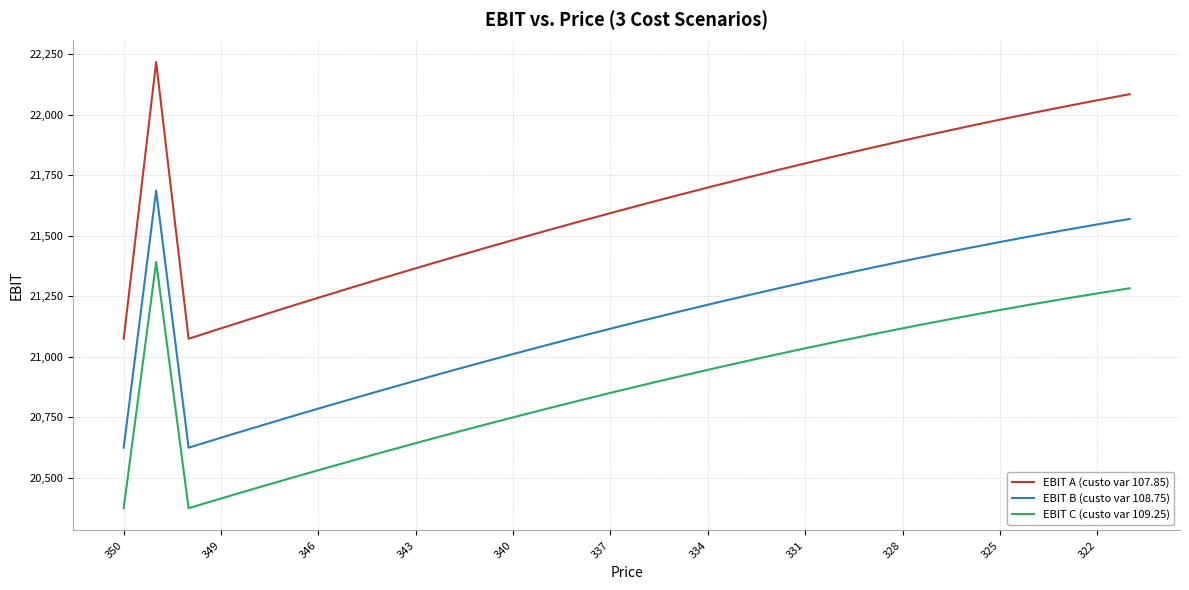

How many series are shown in this chart?

3